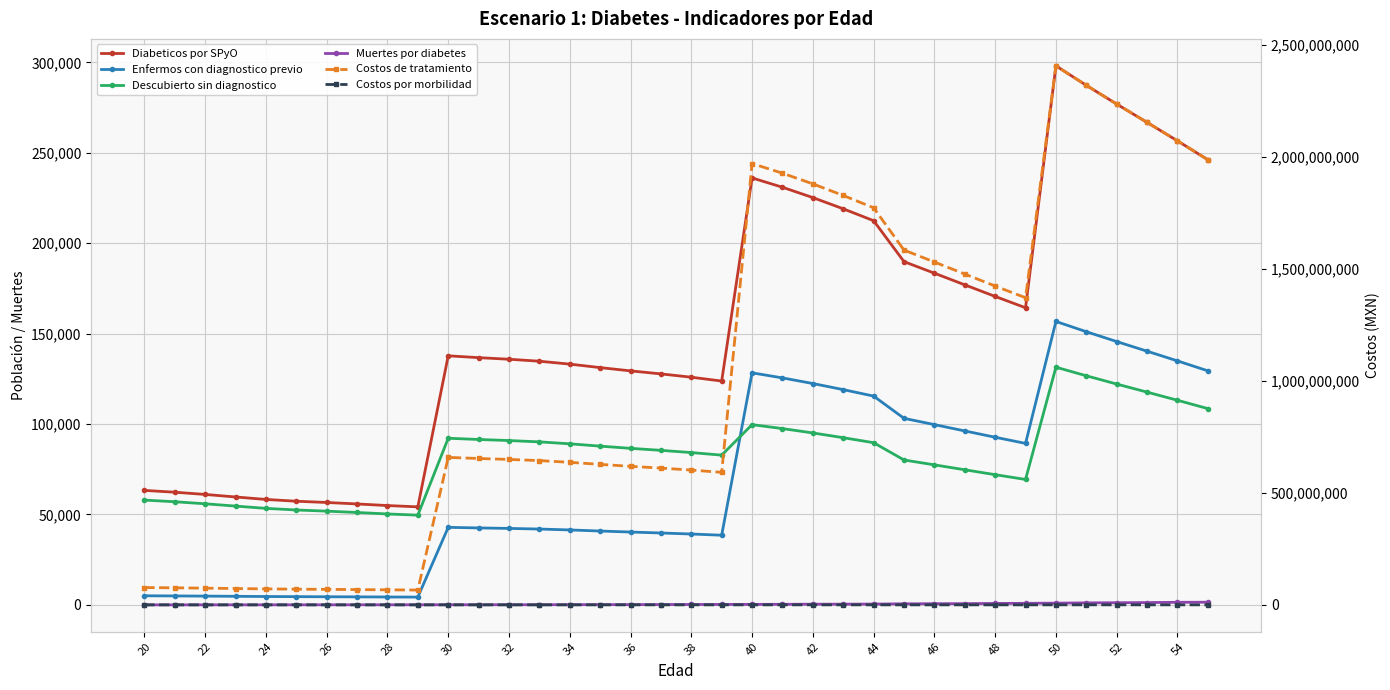

How many lines are shown in the chart?

6